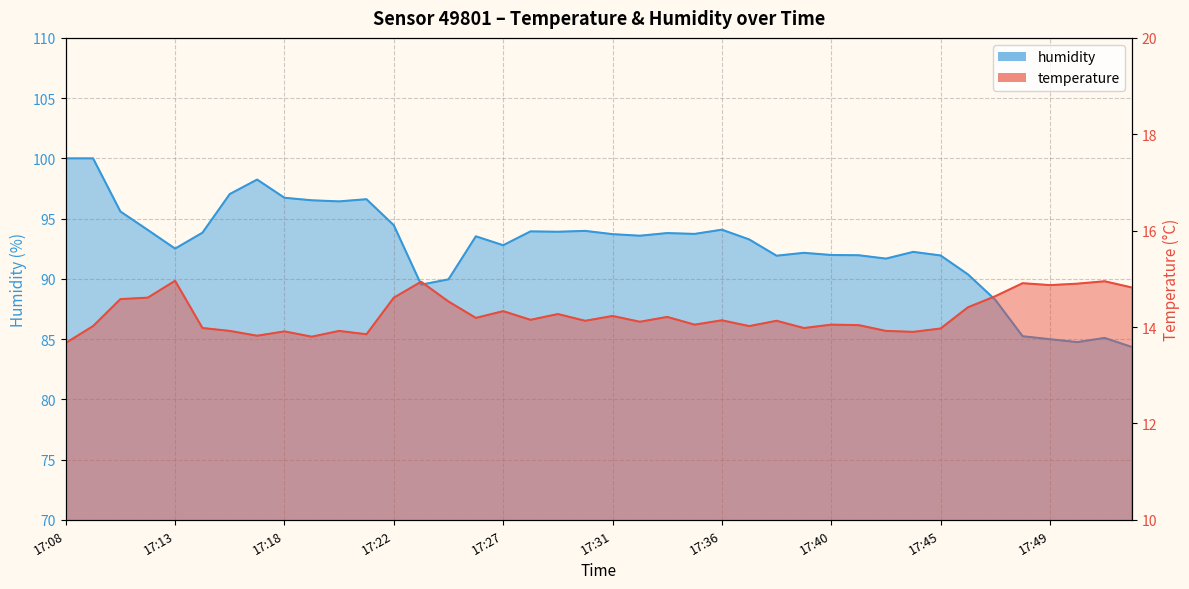

Reading left to right, transcribe all the data shown in this chart.

temperature: 13.7	14.0	14.6	14.6	15.0	14.0	13.9	13.8	13.9	13.8	13.9	13.8	14.6	14.9	14.5	14.2	14.3	14.2	14.3	14.1	14.2	14.1	14.2	14.1	14.1	14.0	14.1	14.0	14.1	14.0	13.9	13.9	14.0	14.4	14.6	14.9	14.9	14.9	14.9	14.8
humidity: 100.0	100.0	95.6	94.1	92.5	93.8	97.0	98.2	96.7	96.5	96.4	96.6	94.5	89.5	90.0	93.5	92.8	93.9	93.9	94.0	93.7	93.6	93.8	93.7	94.1	93.3	91.9	92.2	92.0	92.0	91.7	92.2	91.9	90.4	88.3	85.2	85.0	84.8	85.1	84.3